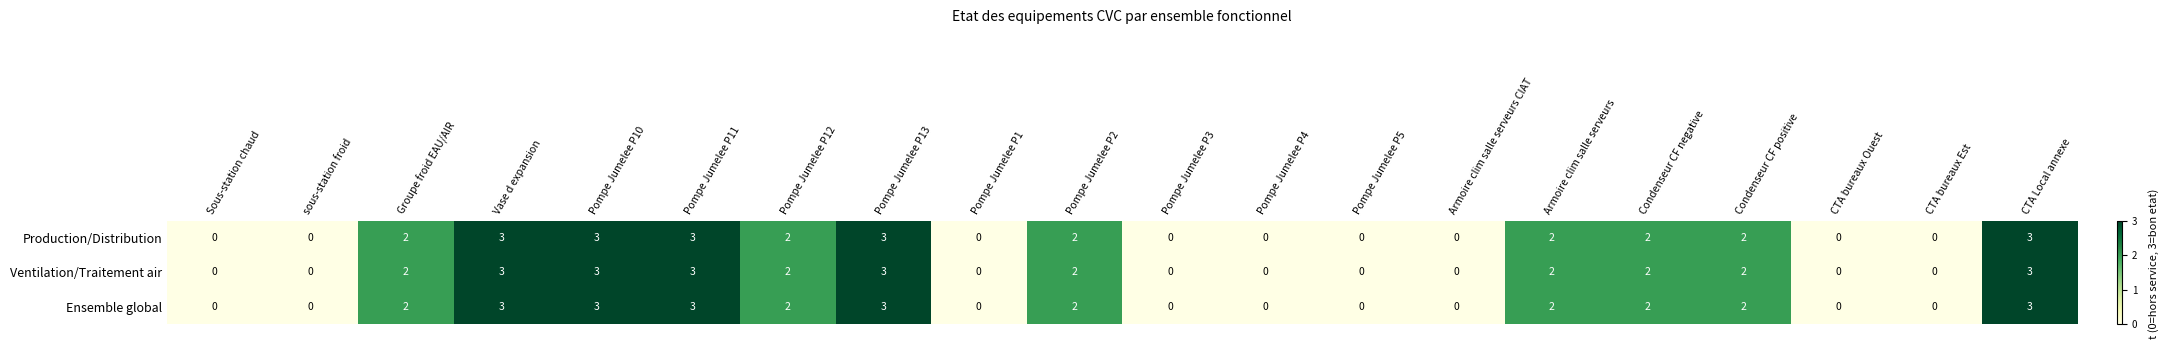

Is the value of Ensemble global at Pompe Jumelee P2 greater than the value of Production/Distribution at sous-station froid?

Yes